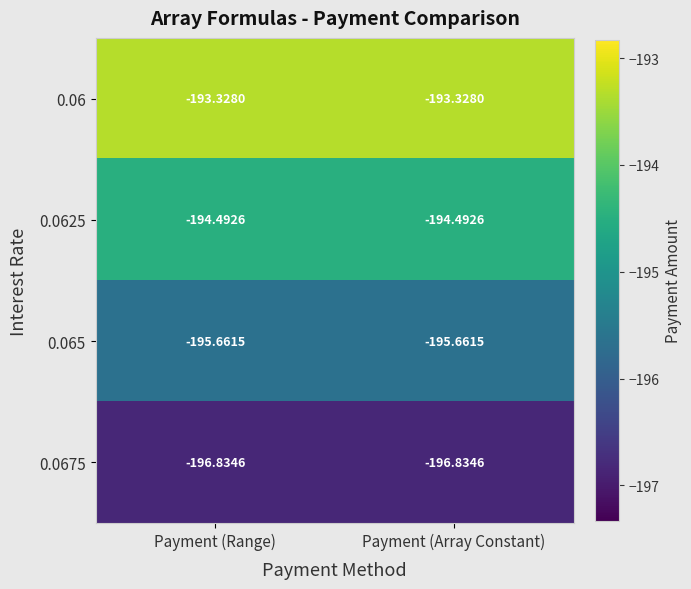

Reading left to right, extract all data points from this chart.

0.06: Payment (Range)=-193.3	Payment (Array Constant)=-193.3
0.0625: Payment (Range)=-194.5	Payment (Array Constant)=-194.5
0.065: Payment (Range)=-195.7	Payment (Array Constant)=-195.7
0.0675: Payment (Range)=-196.8	Payment (Array Constant)=-196.8